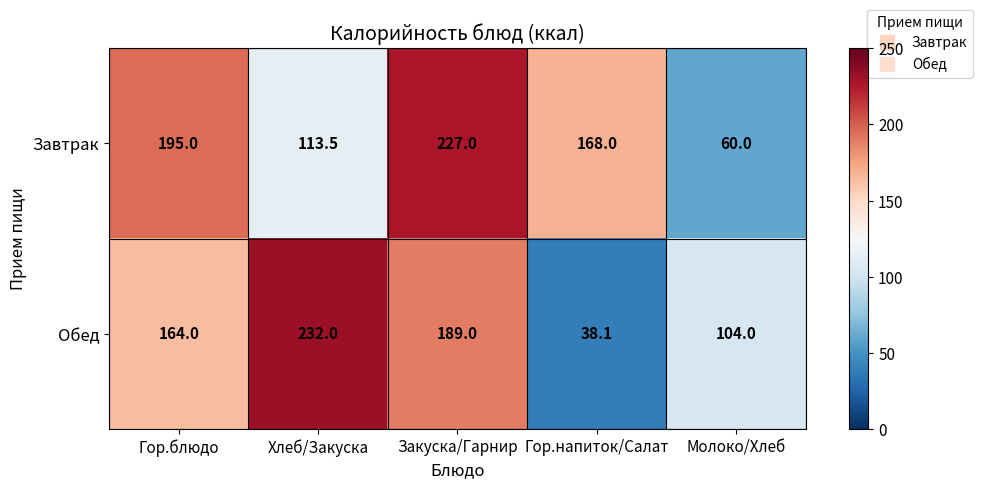

Which series has the largest range (max minus min)?

Обед